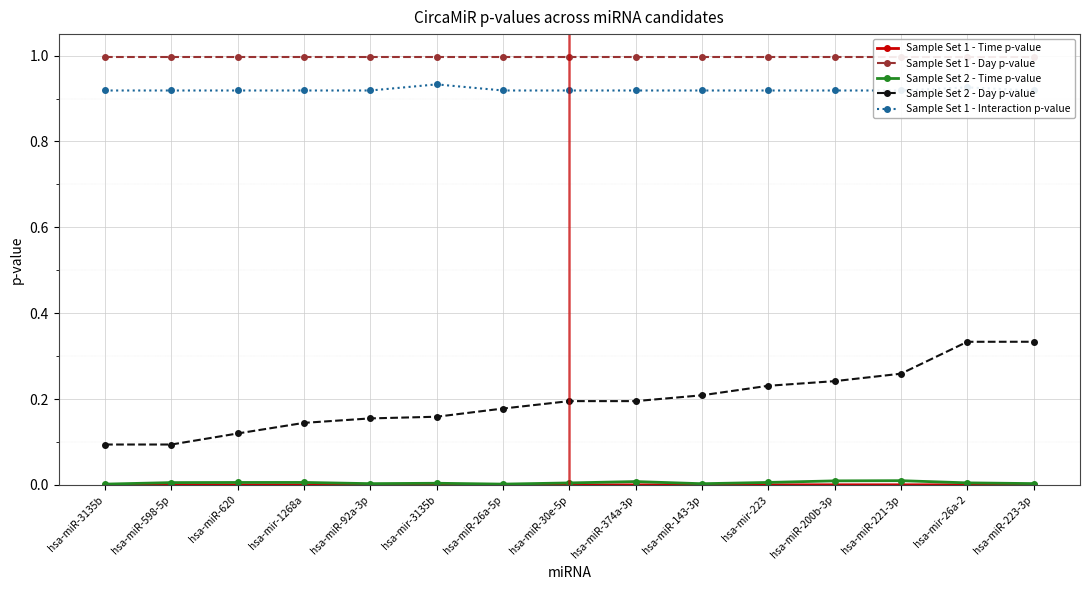

What is the approximate value of Sample Set 1 - Interaction p-value at hsa-miR-26a-5p?

0.9